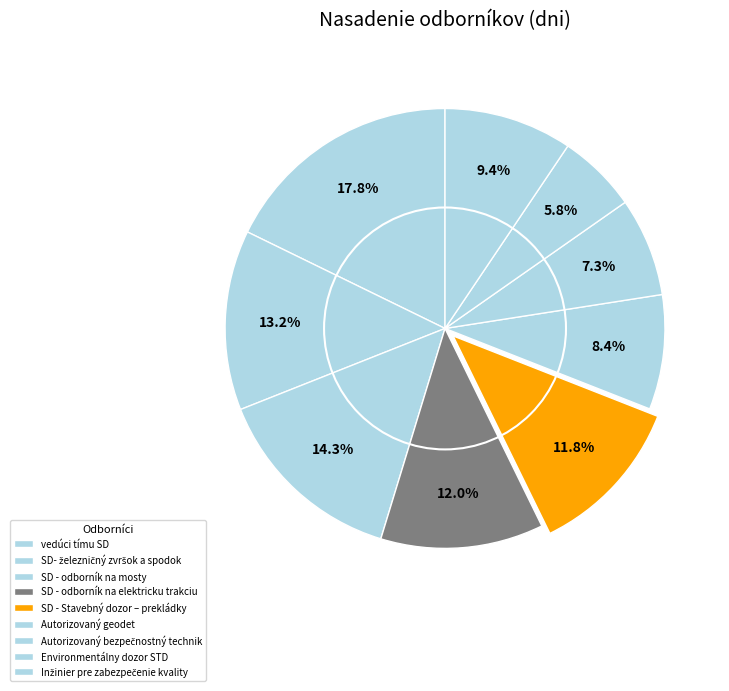

Which slice is the smallest?

Environmentálny dozor STD